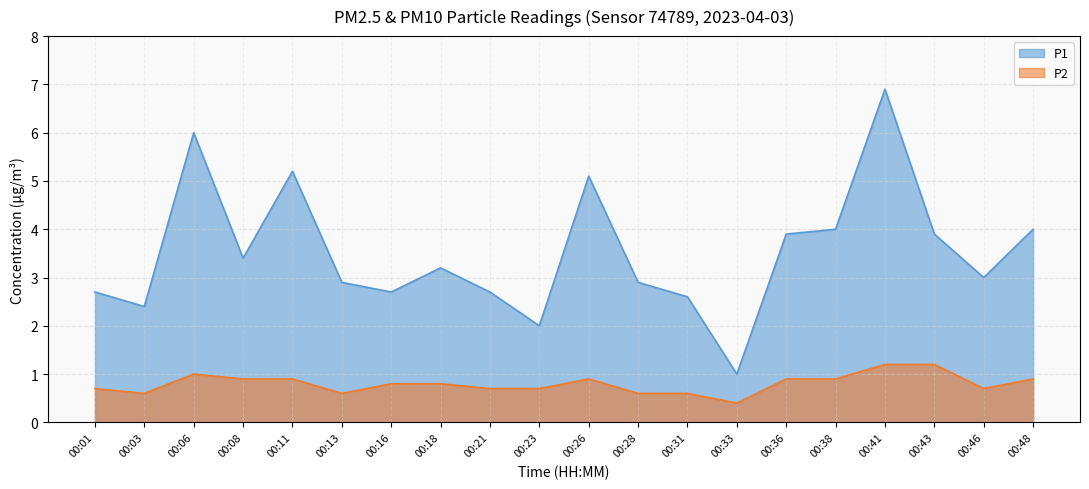

What are all the series names shown in the legend?

P1, P2